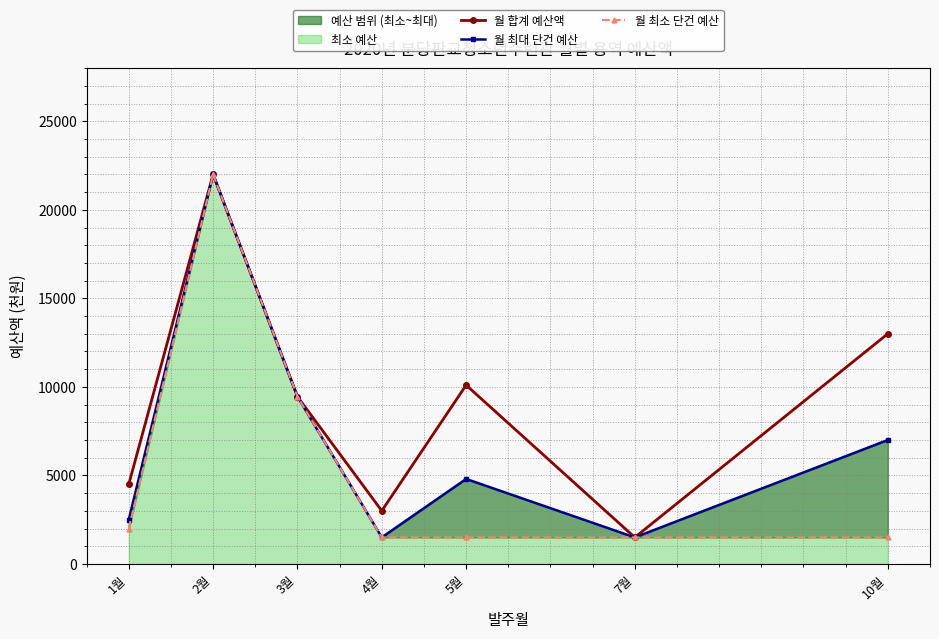

What is the sum of the 월 최소 단건 예산 values at 7월 and 4월?

3000